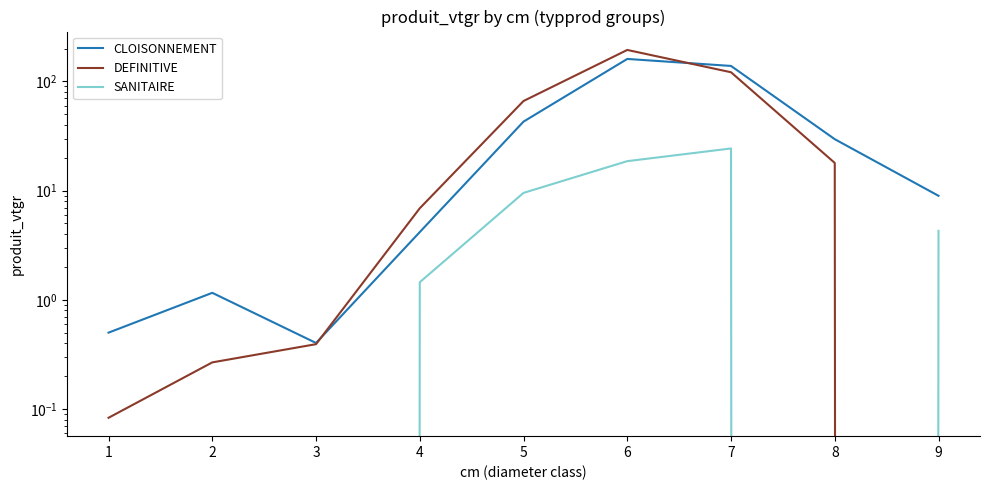

Reading left to right, extract all data points from this chart.

CLOISONNEMENT: 1=0.5	2=1.2	3=0.4	4=4.2	5=42.9	6=160.8	7=138.7	8=29.6	9=9.0
DEFINITIVE: 1=0.1	2=0.3	3=0.4	4=6.9	5=66.2	6=194.4	7=121.4	8=17.9	9=0.0
SANITAIRE: 1=0.0	2=0.0	3=0.0	4=1.4	5=9.5	6=18.6	7=24.3	8=0.0	9=4.3